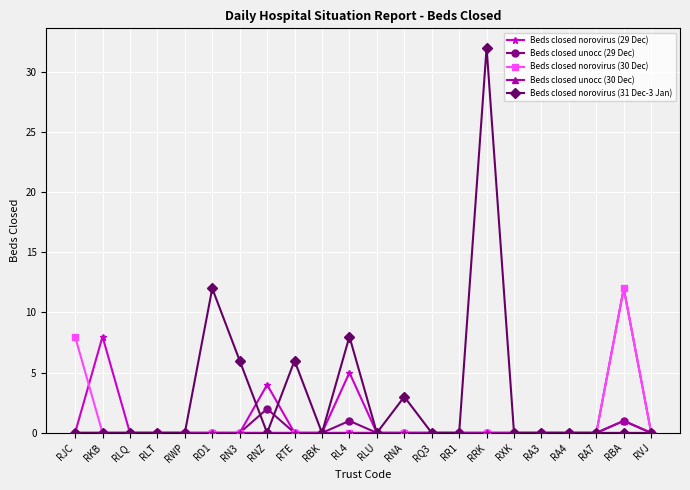

At which category does Beds closed norovirus (29 Dec) reach its first local peak?

RKB